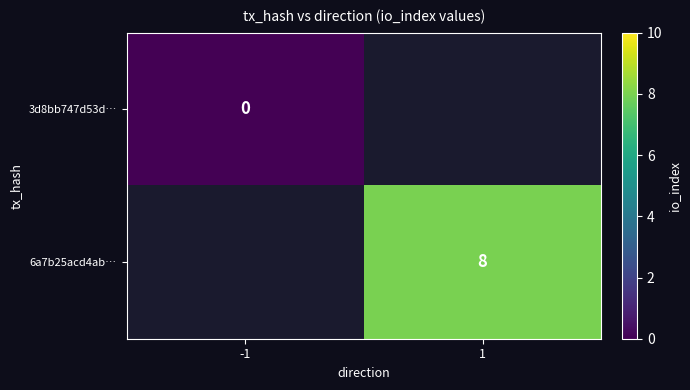

Is it true that 6a7b25acd4ab… equals 12.3 at 1?

False